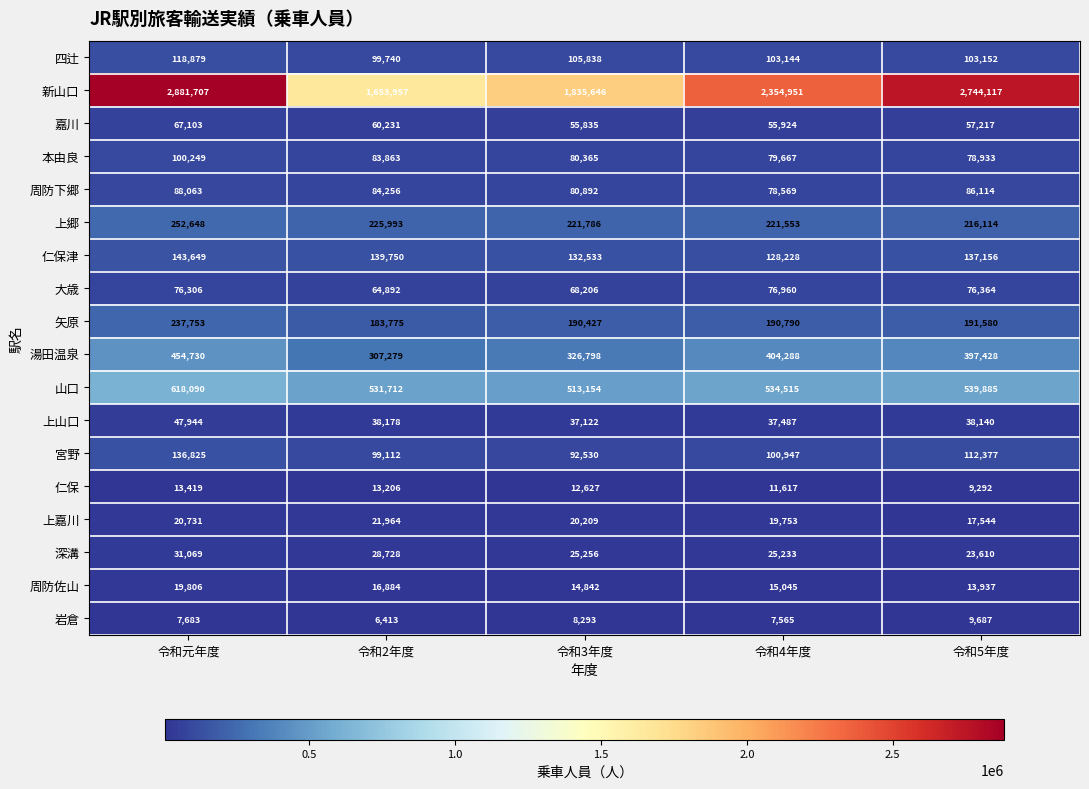

List the series in order of their peak value, highest first.

新山口, 山口, 湯田温泉, 上郷, 矢原, 仁保津, 宮野, 四辻, 本由良, 周防下郷, 大歳, 嘉川, 上山口, 深溝, 上嘉川, 周防佐山, 仁保, 岩倉